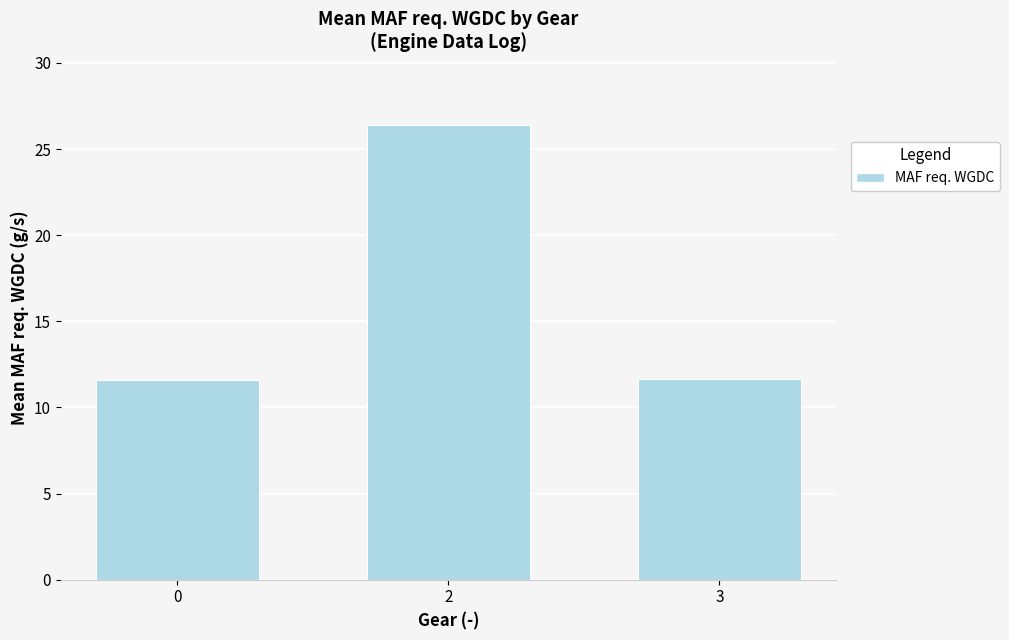

Read the value at 0.

11.6